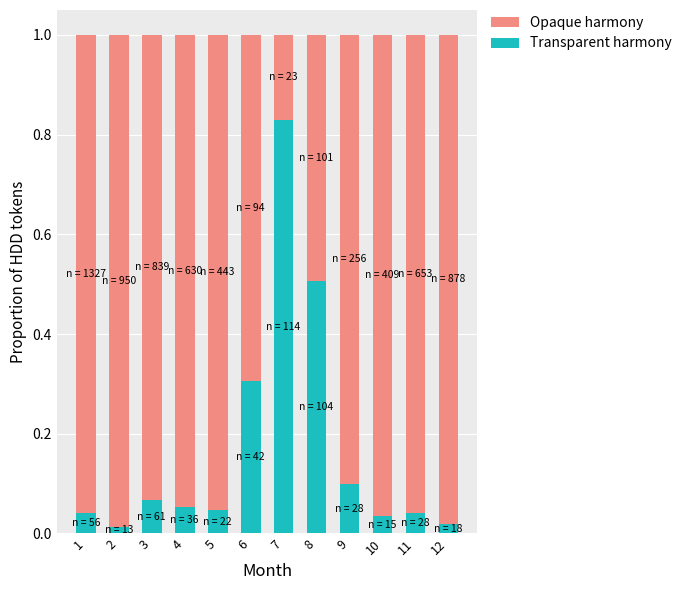

What are all the series names shown in the legend?

Opaque harmony, Transparent harmony